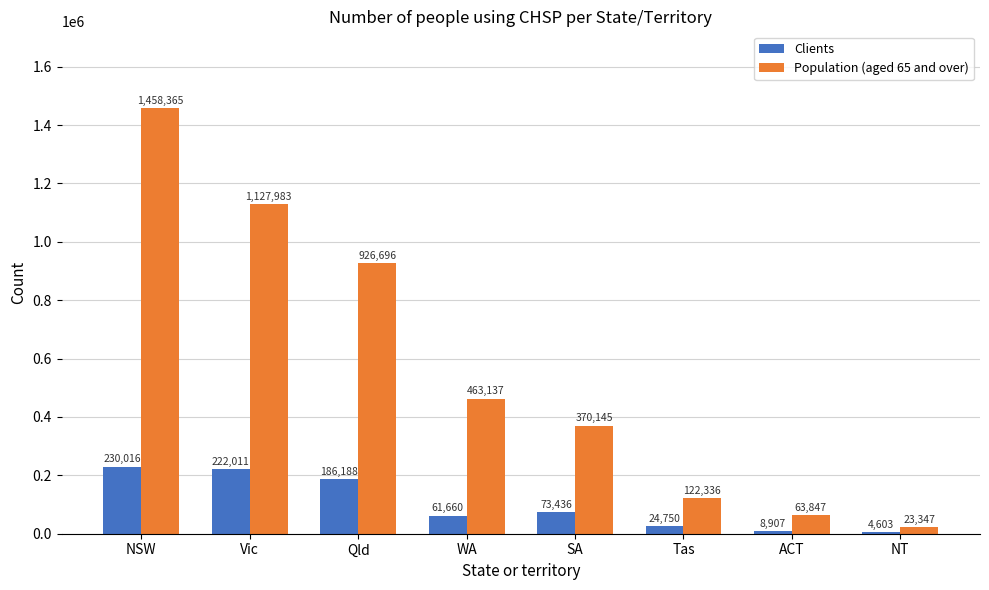

Read the Population (aged 65 and over) value at NT, to the nearest 10.

23350